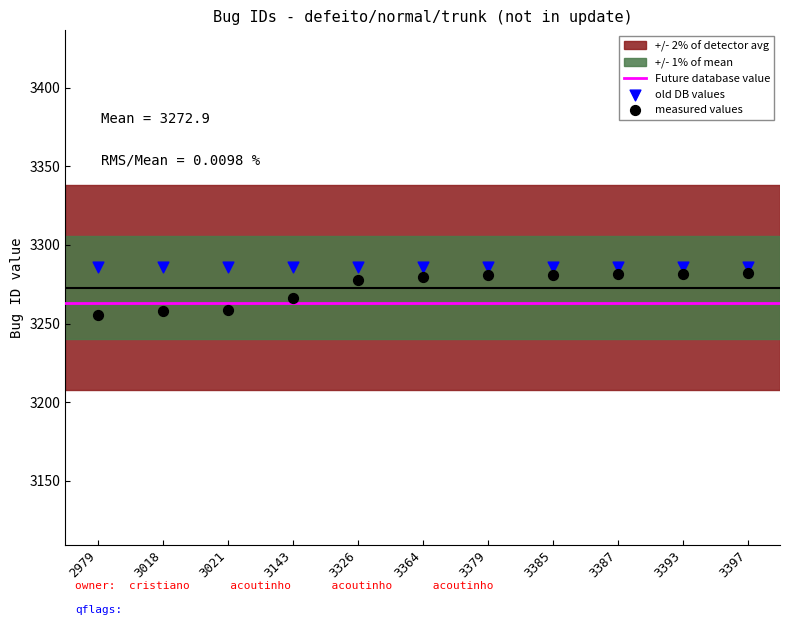

Which series reaches the minimum Y coordinate?

measured values